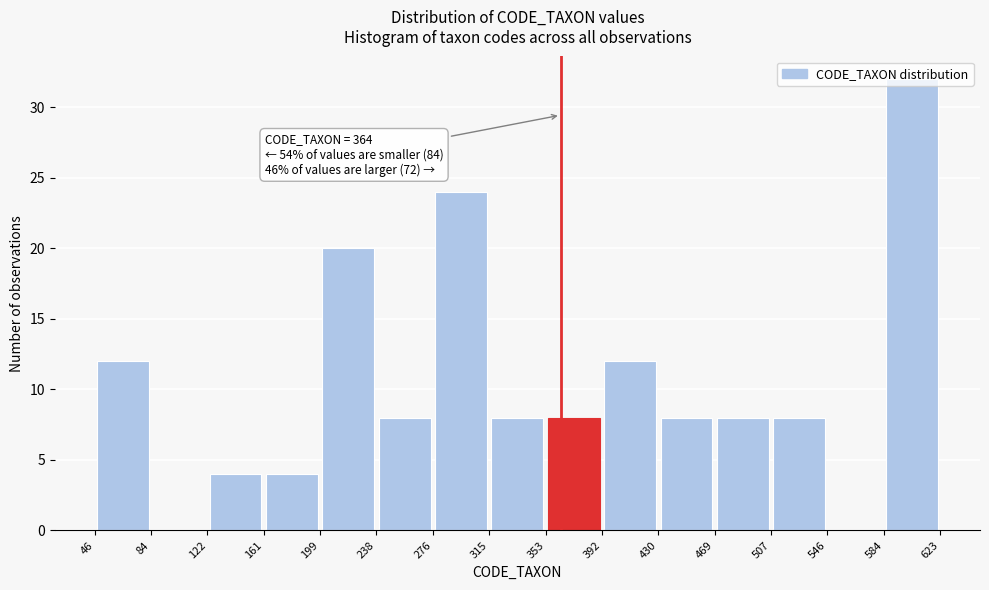

Which range on the x-axis has the tallest bar?

584 to 623